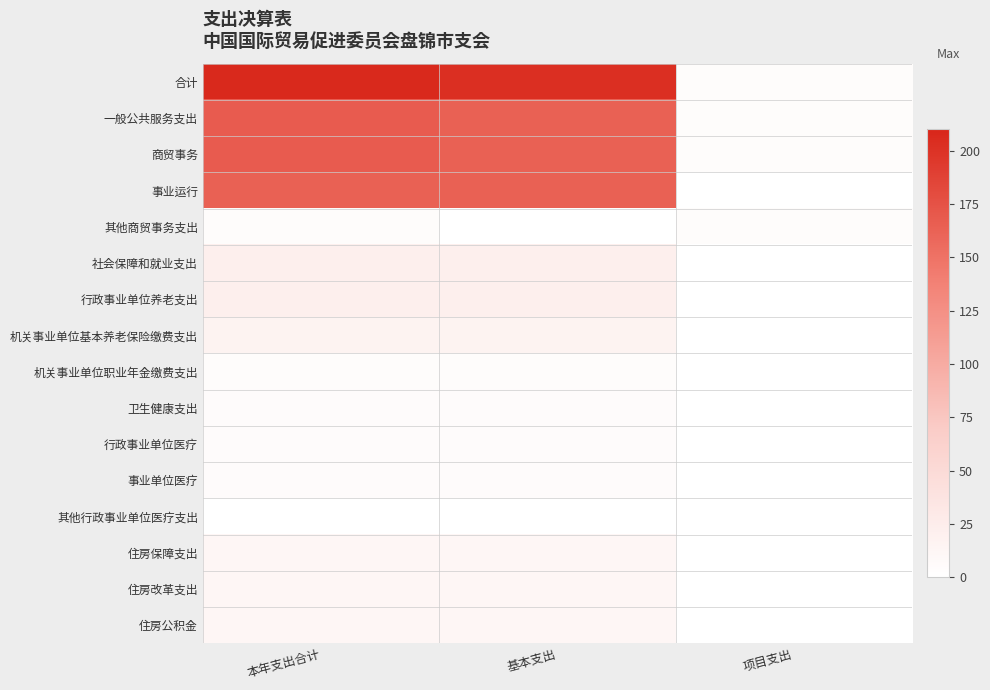

Count the number of data series in this chart.

16